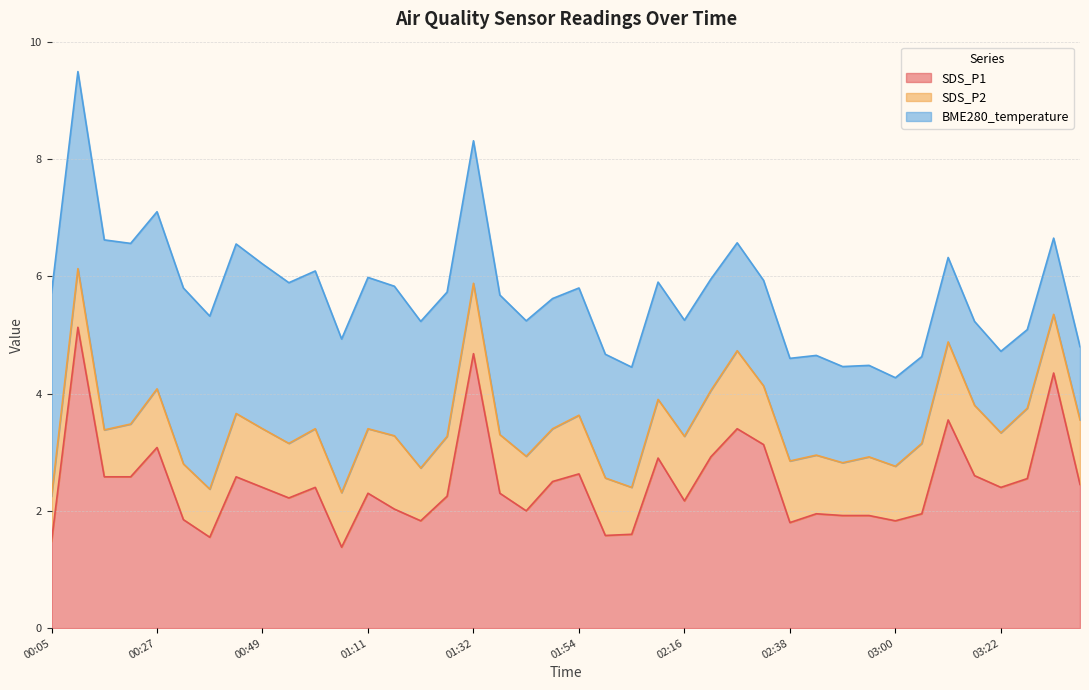

How many categories are shown in the chart?

40